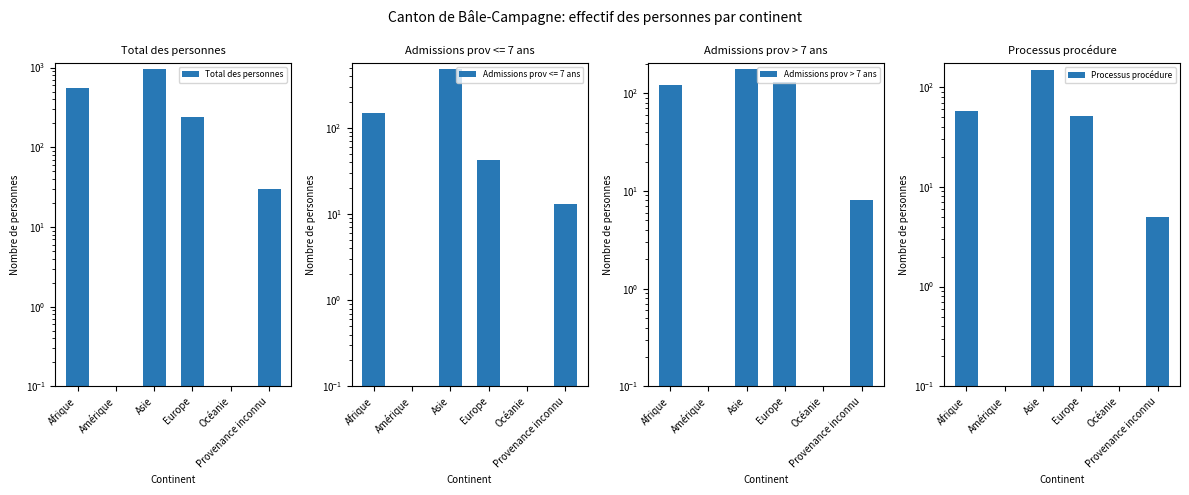

Where does the Admissions prov > 7 ans series first go above 121?

Asie